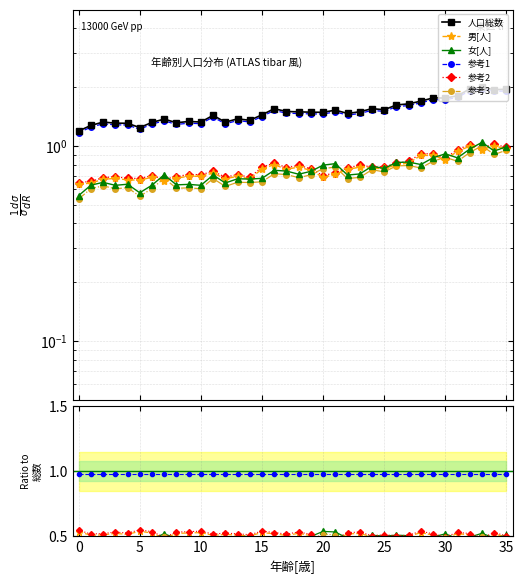

Which series has the widest spread of values?

人口総数